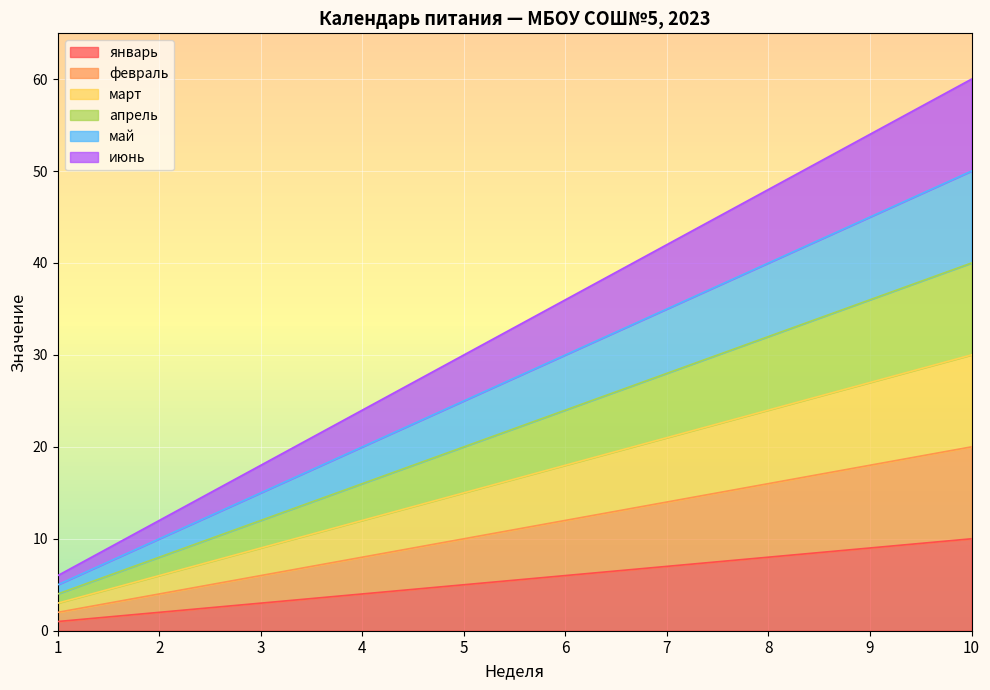

Which label corresponds to the smallest value in the chart?

1